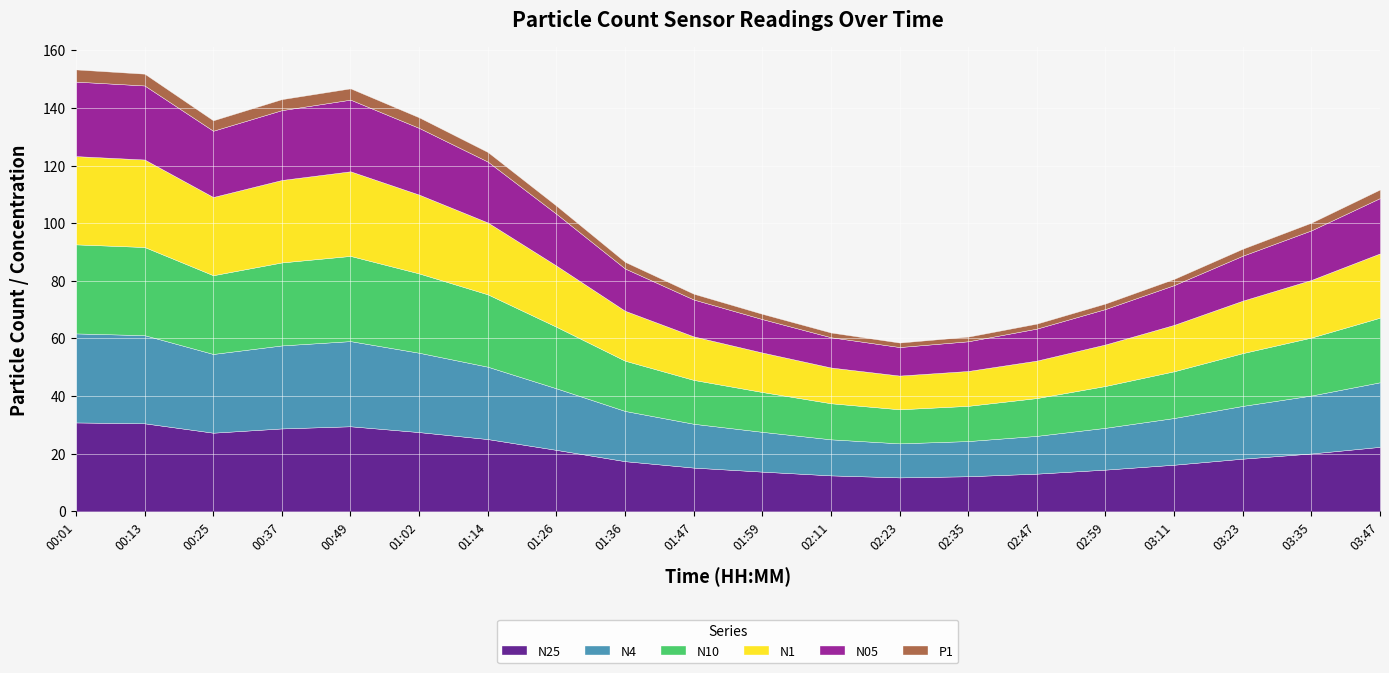

Reading left to right, what are all the values shown in this chart?

N25: 00:01=30.9	00:13=30.6	00:25=27.3	00:37=28.8	00:49=29.5	01:02=27.5	01:14=25.1	01:26=21.4	01:36=17.4	01:47=15.2	01:59=13.8	02:11=12.5	02:23=11.8	02:35=12.2	02:47=13.1	02:59=14.5	03:11=16.2	03:23=18.3	03:35=20.1	03:47=22.4
N4: 00:01=30.9	00:13=30.6	00:25=27.3	00:37=28.8	00:49=29.6	01:02=27.5	01:14=25.1	01:26=21.4	01:36=17.4	01:47=15.2	01:59=13.8	02:11=12.5	02:23=11.8	02:35=12.2	02:47=13.1	02:59=14.5	03:11=16.2	03:23=18.3	03:35=20.1	03:47=22.4
N10: 00:01=30.9	00:13=30.6	00:25=27.3	00:37=28.8	00:49=29.6	01:02=27.5	01:14=25.1	01:26=21.4	01:36=17.4	01:47=15.2	01:59=13.8	02:11=12.5	02:23=11.8	02:35=12.2	02:47=13.1	02:59=14.5	03:11=16.2	03:23=18.3	03:35=20.1	03:47=22.4
N1: 00:01=30.6	00:13=30.4	00:25=27.1	00:37=28.6	00:49=29.4	01:02=27.3	01:14=24.9	01:26=21.2	01:36=17.3	01:47=15.1	01:59=13.7	02:11=12.4	02:23=11.7	02:35=12.1	02:47=13.0	02:59=14.4	03:11=16.1	03:23=18.2	03:35=20.0	03:47=22.3
N05: 00:01=25.9	00:13=25.7	00:25=23.0	00:37=24.2	00:49=24.9	01:02=23.1	01:14=21.1	01:26=18.0	01:36=14.7	01:47=12.8	01:59=11.6	02:11=10.5	02:23=9.9	02:35=10.3	02:47=11.1	02:59=12.3	03:11=13.8	03:23=15.6	03:35=17.2	03:47=19.2
P1: 00:01=4.2	00:13=4.1	00:25=3.6	00:37=3.8	00:49=3.9	01:02=3.7	01:14=3.3	01:26=2.8	01:36=2.3	01:47=2.0	01:59=1.8	02:11=1.6	02:23=1.6	02:35=1.6	02:47=1.7	02:59=1.9	03:11=2.1	03:23=2.4	03:35=2.7	03:47=3.0